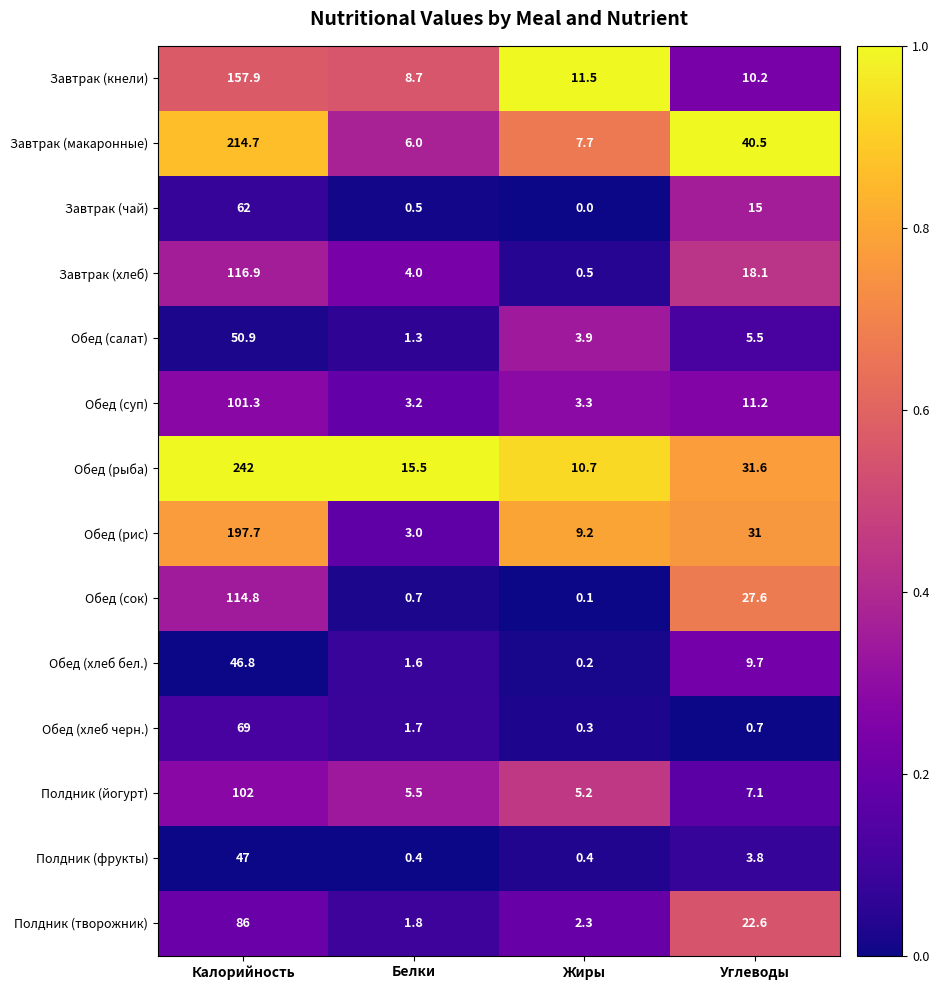

What value does the Обед (рис) series have at Калорийность?

197.7